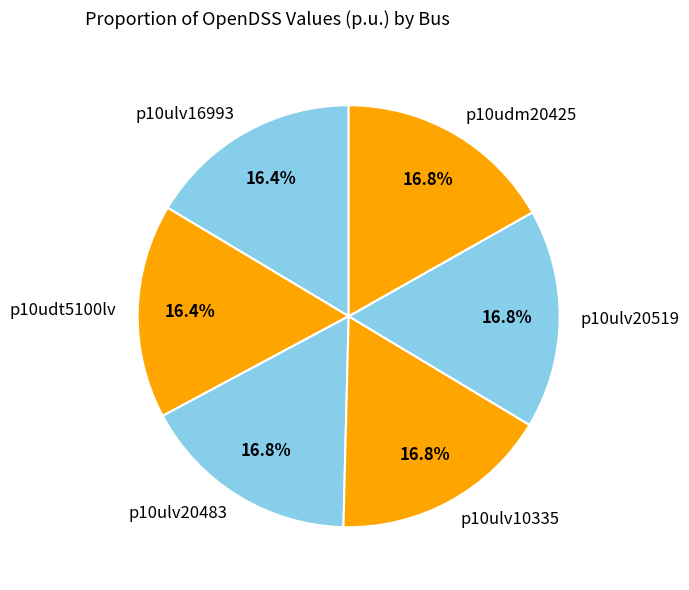

Do p10ulv20519 and p10ulv20483 together represent more than half of the pie?

No